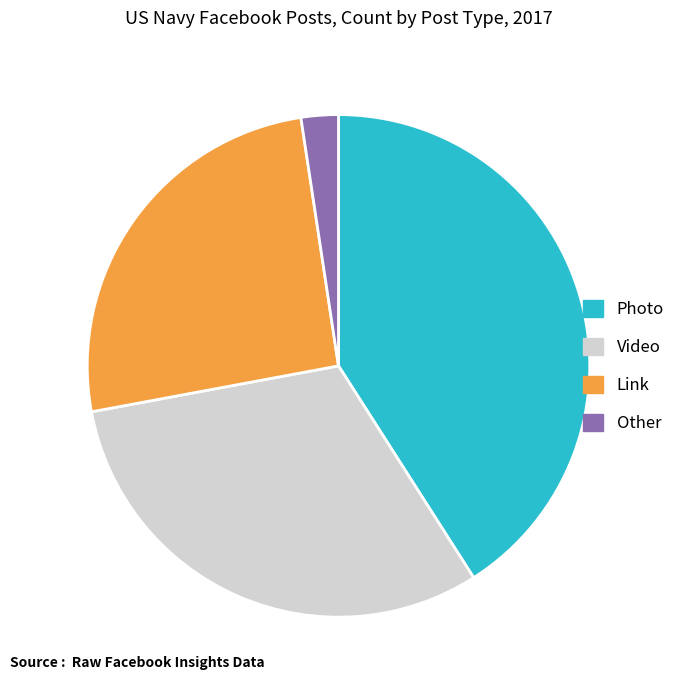

How many slices are in this pie chart?

4